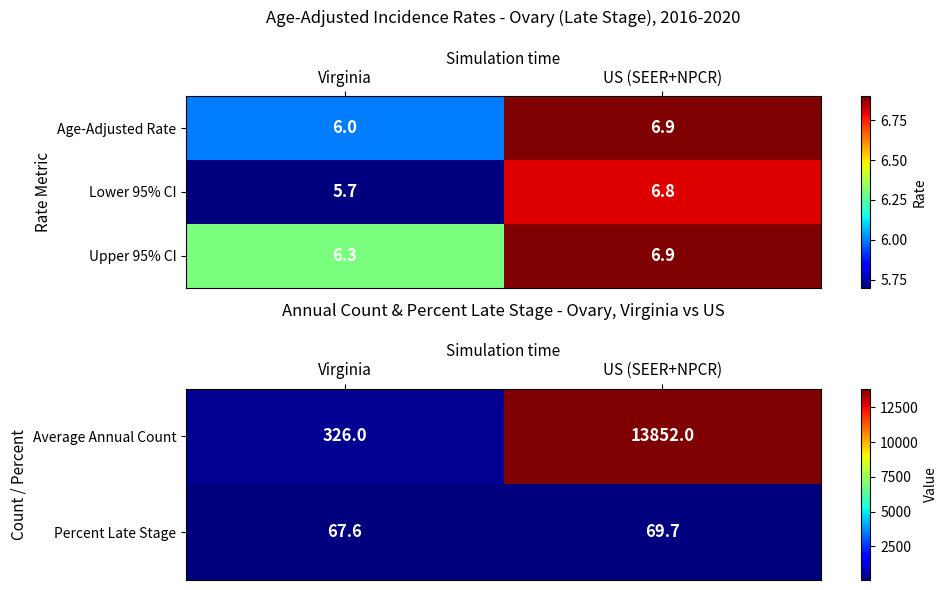

List the labels in order of Percent Late Stage value, smallest first.

Virginia, US (SEER+NPCR)